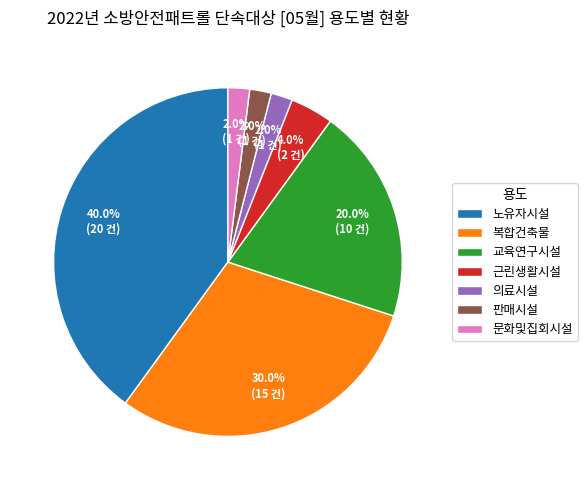

What portion of the pie excludes 복합건축물?

70.0%